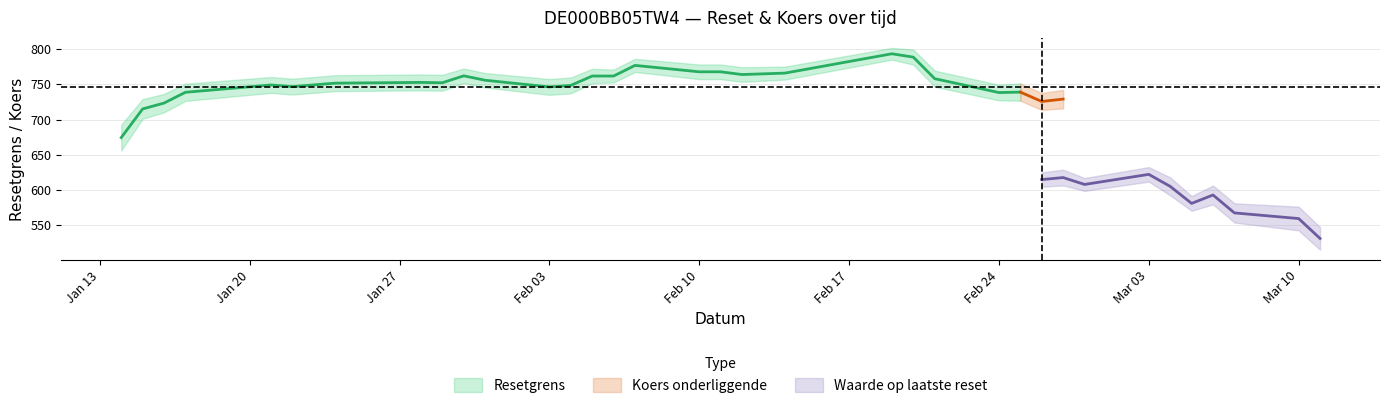

True or false: Resetgrens and Waarde op laatste reset cross at least once.

False